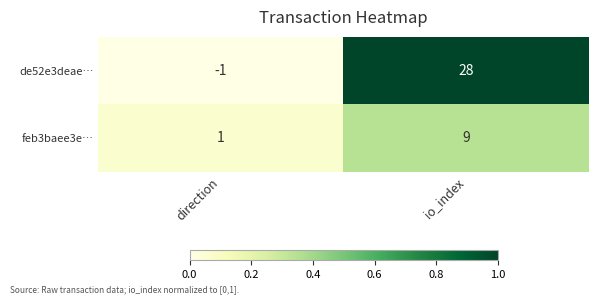

Which series has the largest total across all categories?

de52e3deae…